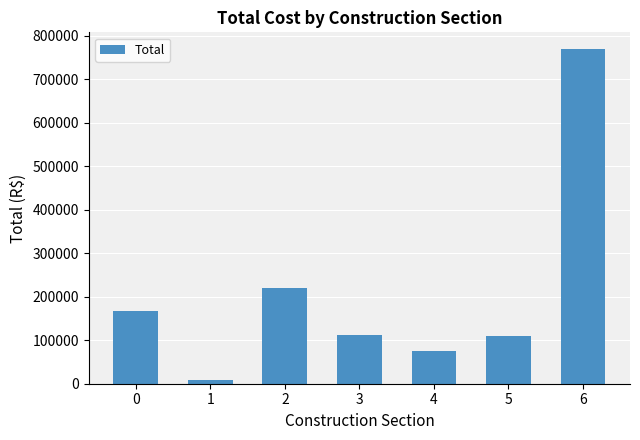

What is the minimum value shown in the chart?

9571.9